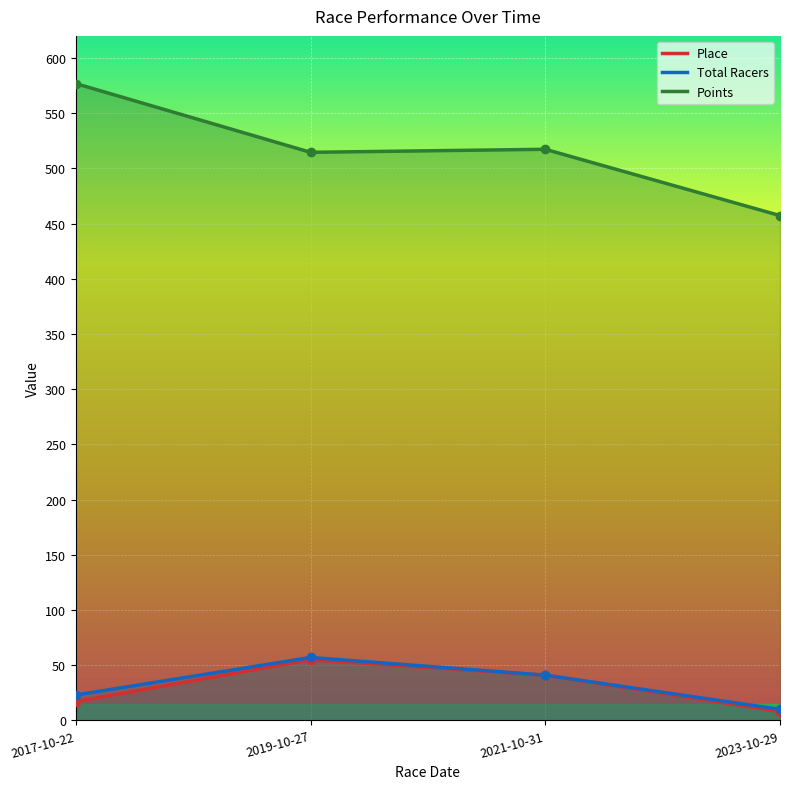

How many categories are shown in the chart?

4